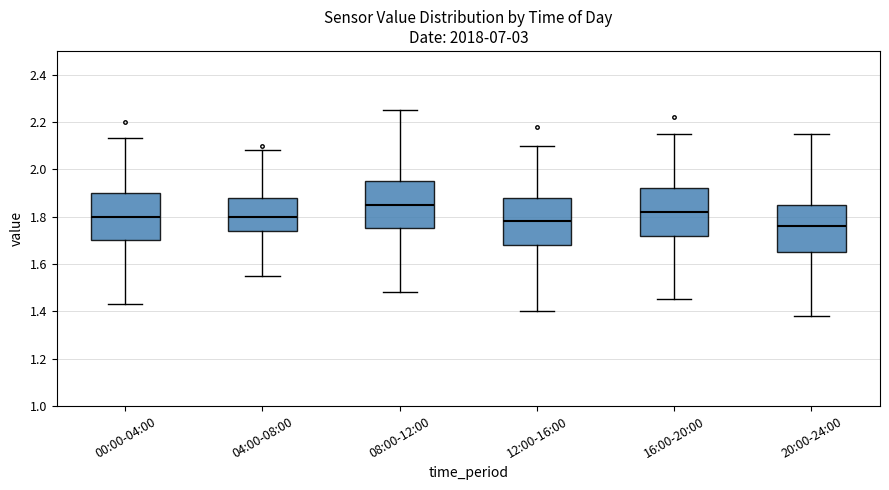

Where is the lower edge of the box for 16:00-20:00 on the y-axis? The values are not printed on the chart, so give them approximately, as read against the axis.

1.72